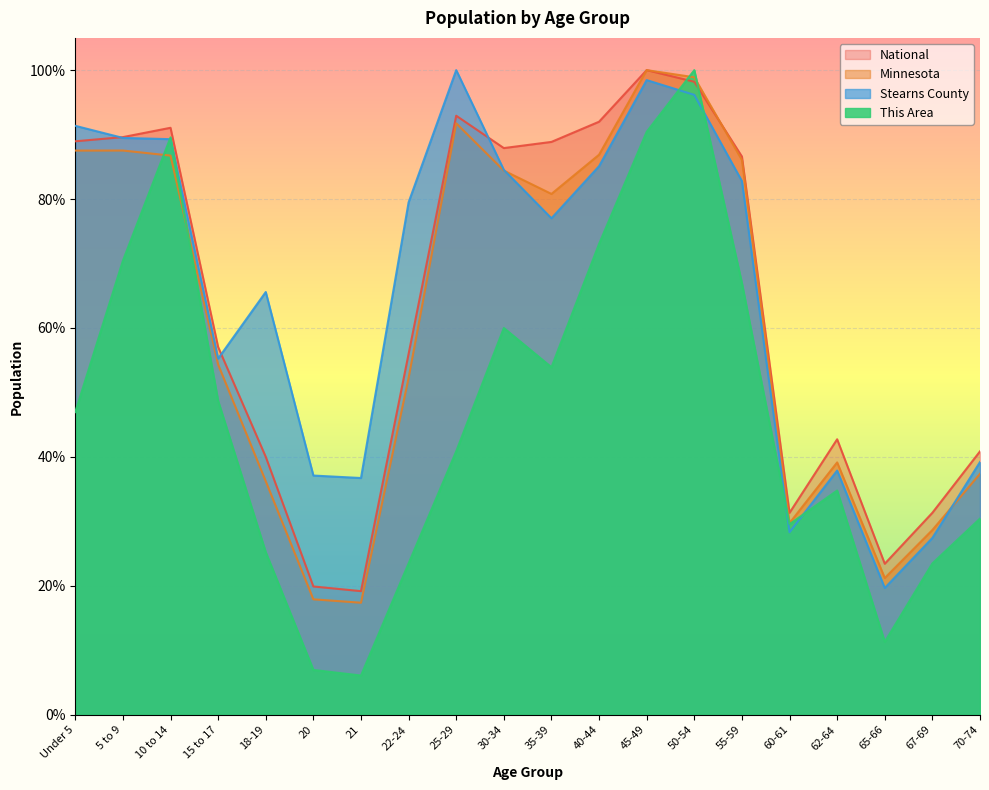

At which category does the chart reach its peak across all series?

50-54